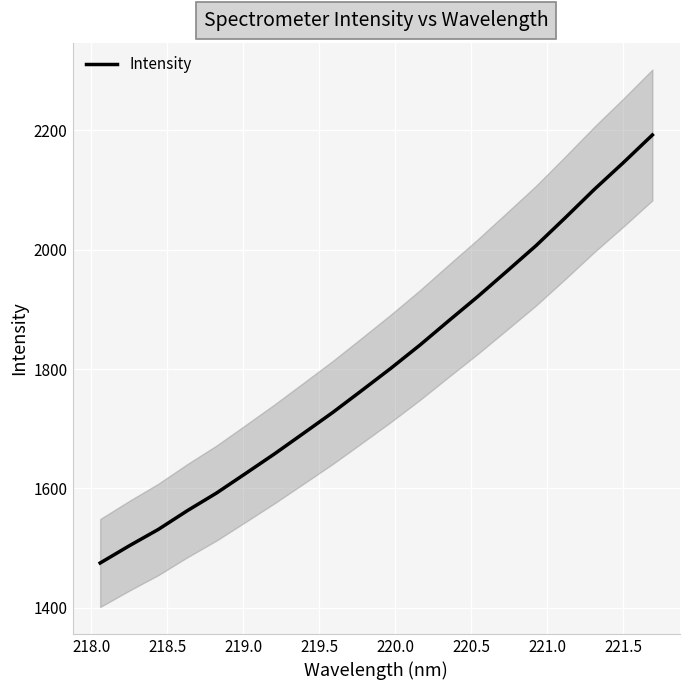

What is the minimum value for Intensity?

1475.0